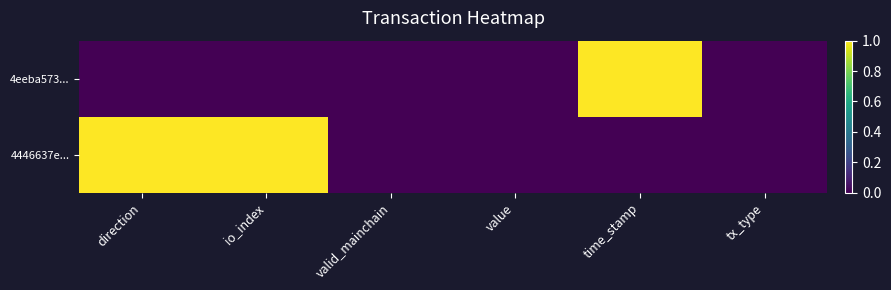

Rank the series by their average value, from lowest to highest.

4eeba573..., 4446637e...